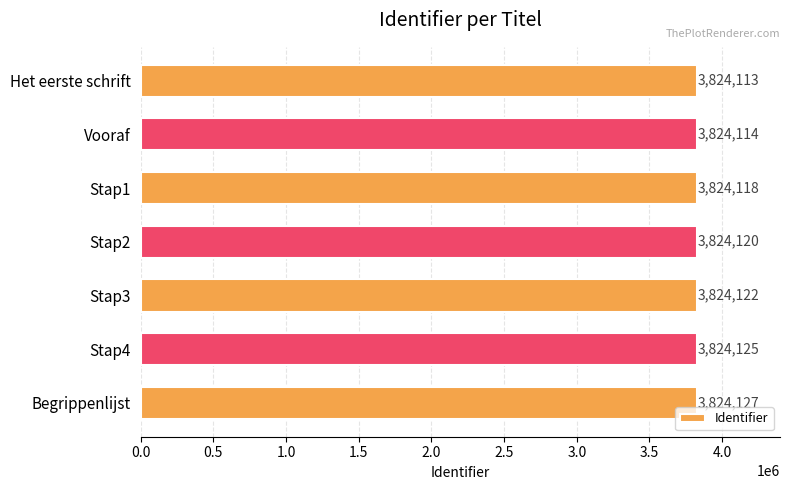

Reading top to bottom, what are all the values shown in this chart?

Het eerste schrift=3824113	Vooraf=3824114	Stap1=3824118	Stap2=3824120	Stap3=3824122	Stap4=3824125	Begrippenlijst=3824127